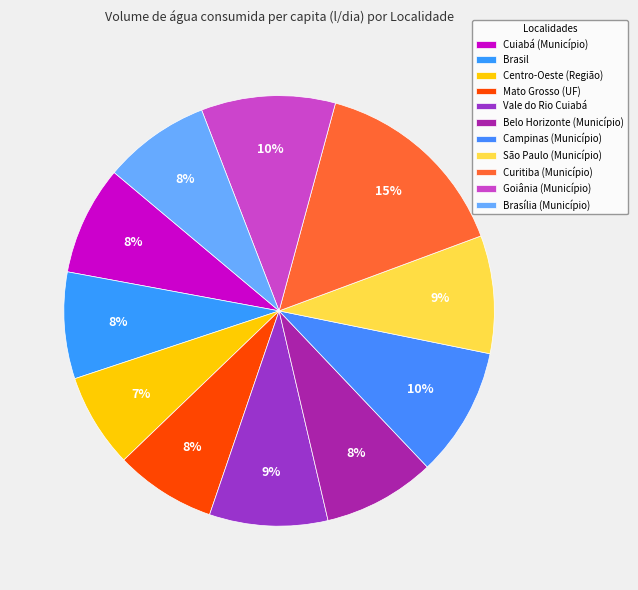

Which has a higher value, Goiânia (Município) or Curitiba (Município)?

Curitiba (Município)